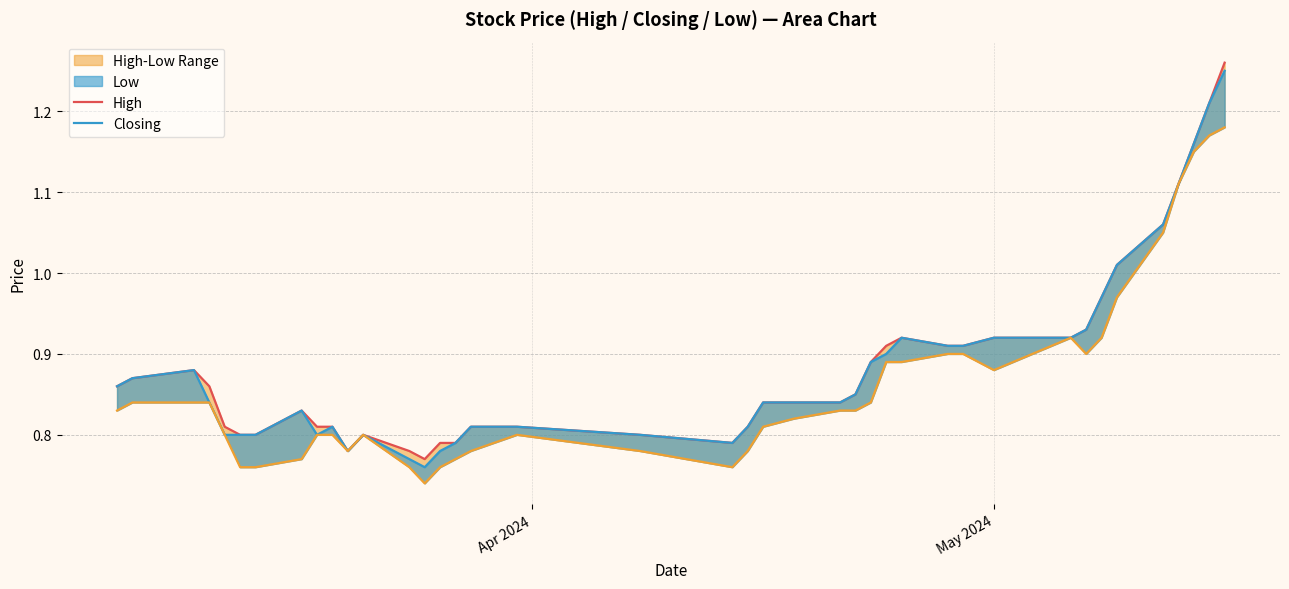

What is the difference between the maximum and minimum values in the High series?

0.5